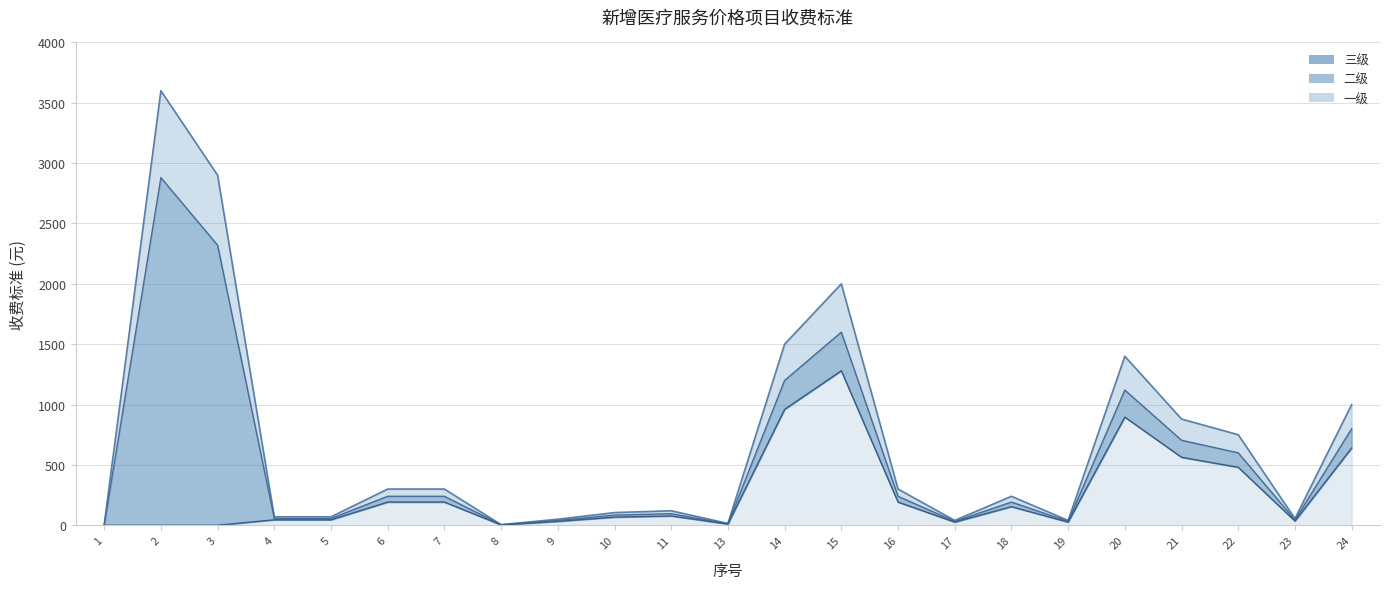

Reading left to right, what are all the values shown in this chart?

三级线: 1=6	2=3600	3=2900	4=70	5=70	6=300	7=300	8=5	9=50	10=105	11=120	13=15	14=1500	15=2000	16=300	17=40	18=240	19=40	20=1400	21=880	22=750	23=55	24=1000
二级线: 1=0	2=2880	3=2320	4=56	5=56	6=240	7=240	8=4	9=40	10=84	11=96	13=12	14=1200	15=1600	16=240	17=32	18=192	19=32	20=1120	21=704	22=600	23=44	24=800
一级线: 1=0	2=0	3=0	4=45	5=45	6=192	7=192	8=3	9=32	10=67	11=77	13=10	14=960	15=1280	16=192	17=26	18=154	19=26	20=896	21=563	22=480	23=35	24=640